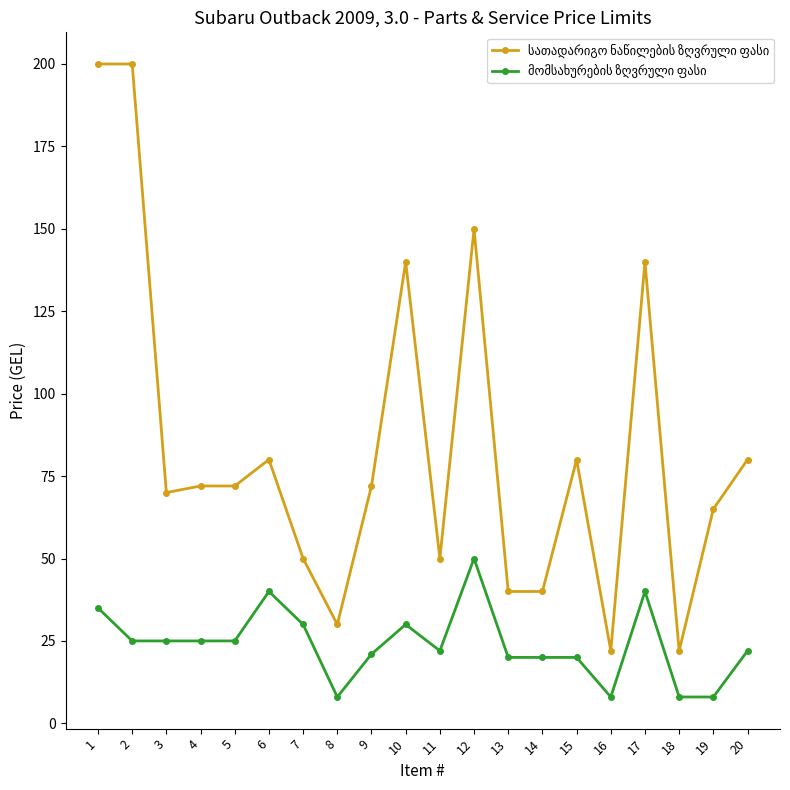

How many series are shown in this chart?

2